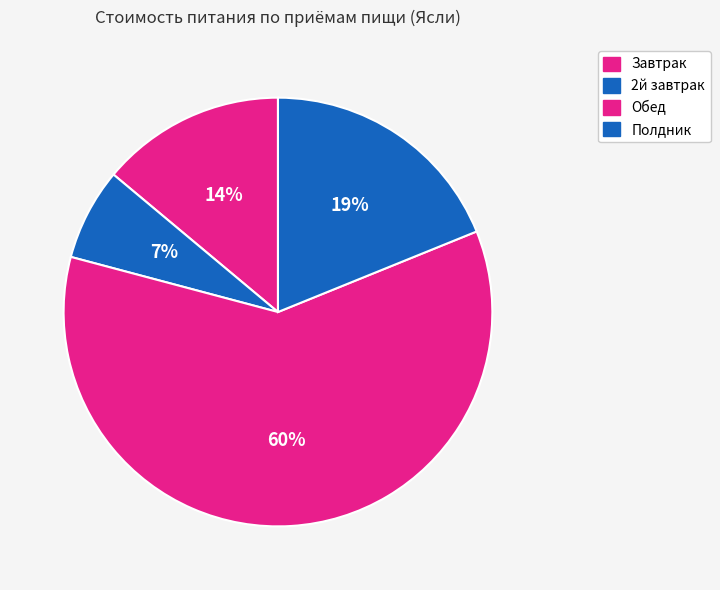

To the nearest percent, what is the difference between the largest and smallest slice percentages?

53%